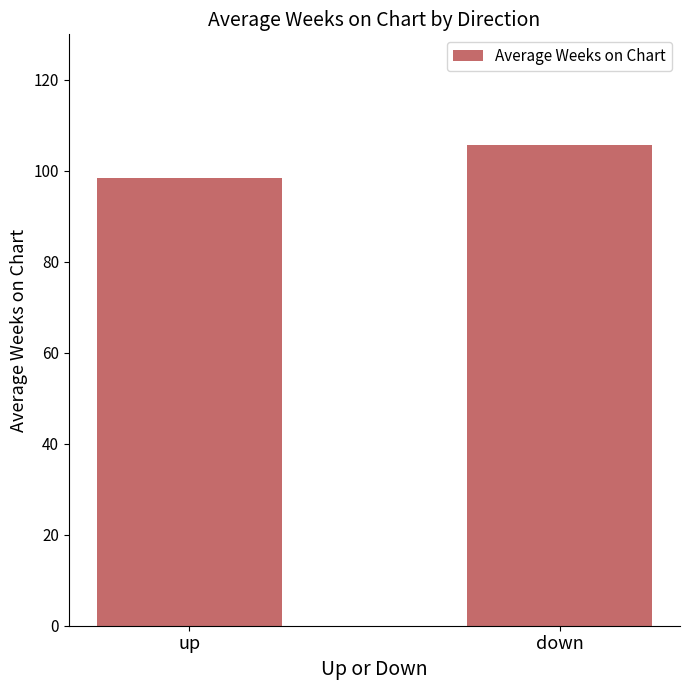

Where does the data first go above 105?

down